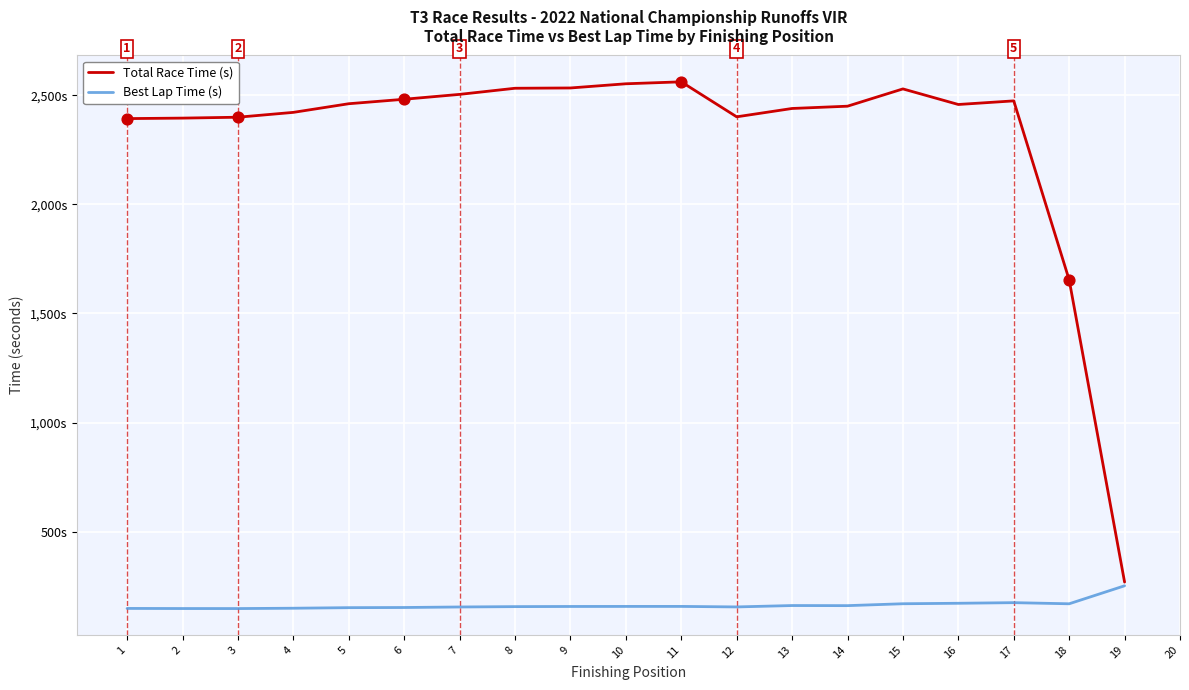

At which category is the sum across all series the highest?

11